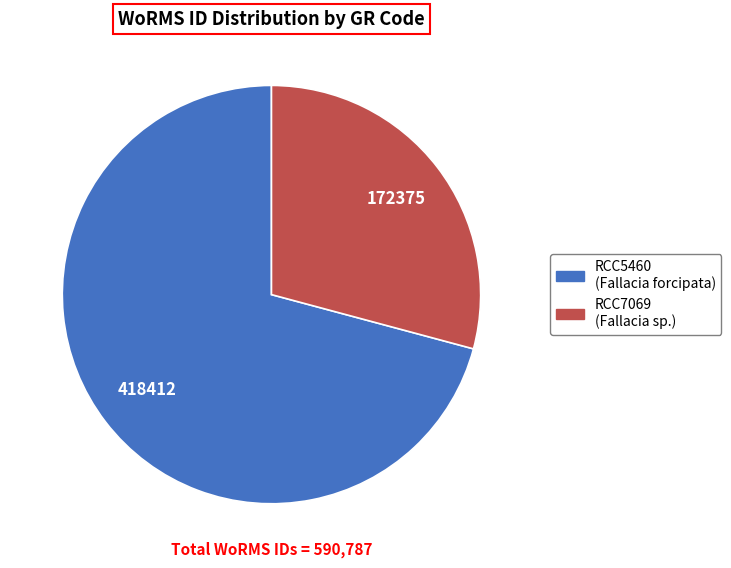

Is it true that RCC5460 is 71% of the pie?

True